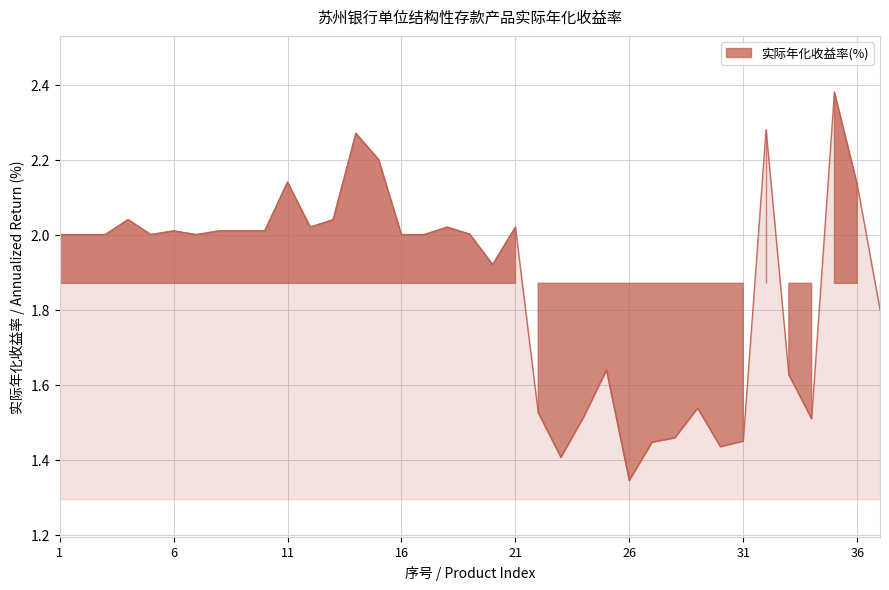

What is the difference between the values at 4 and 34?

0.5